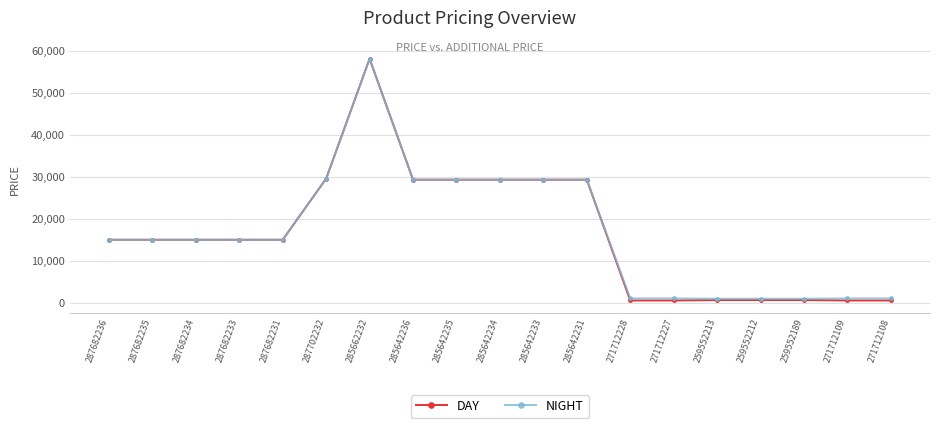

What is the total value across all series at 285642234?

58589.8